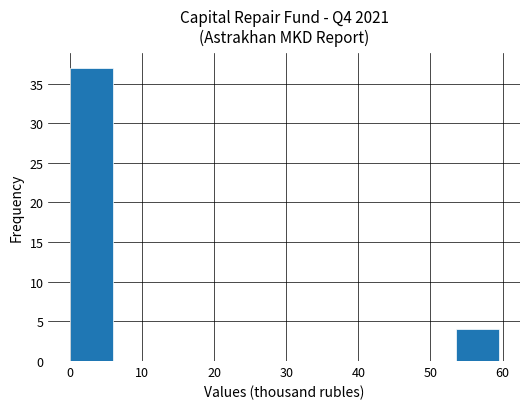

Over which range of the x-axis is the bar tallest?

0 to 6